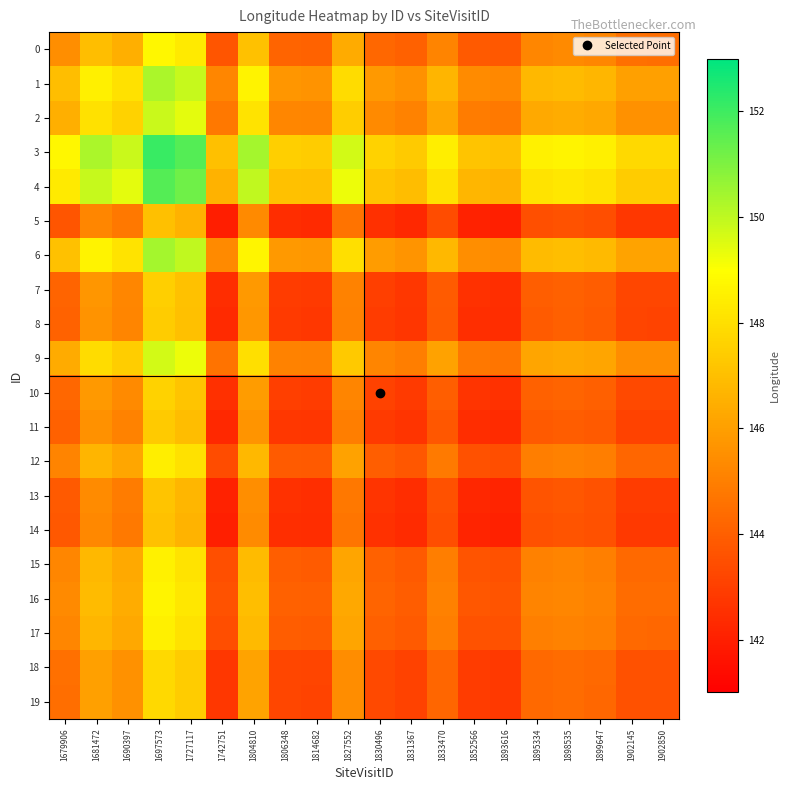

What is the maximum value shown in the chart?

152.1